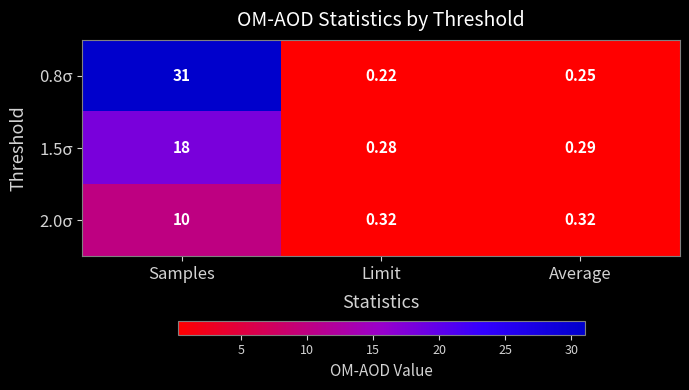

At which category does the chart reach its minimum across all series?

Limit